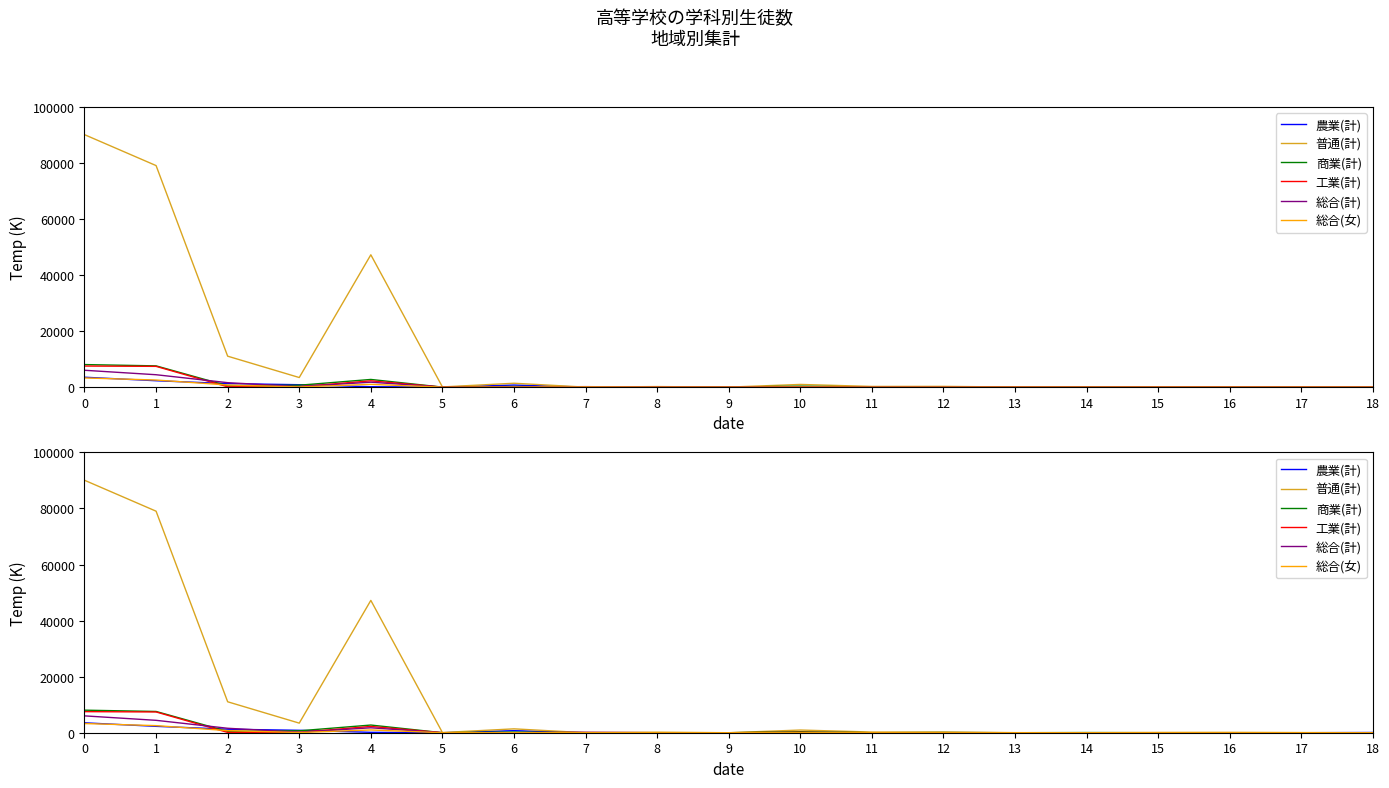

Count the number of categories in the chart.

19